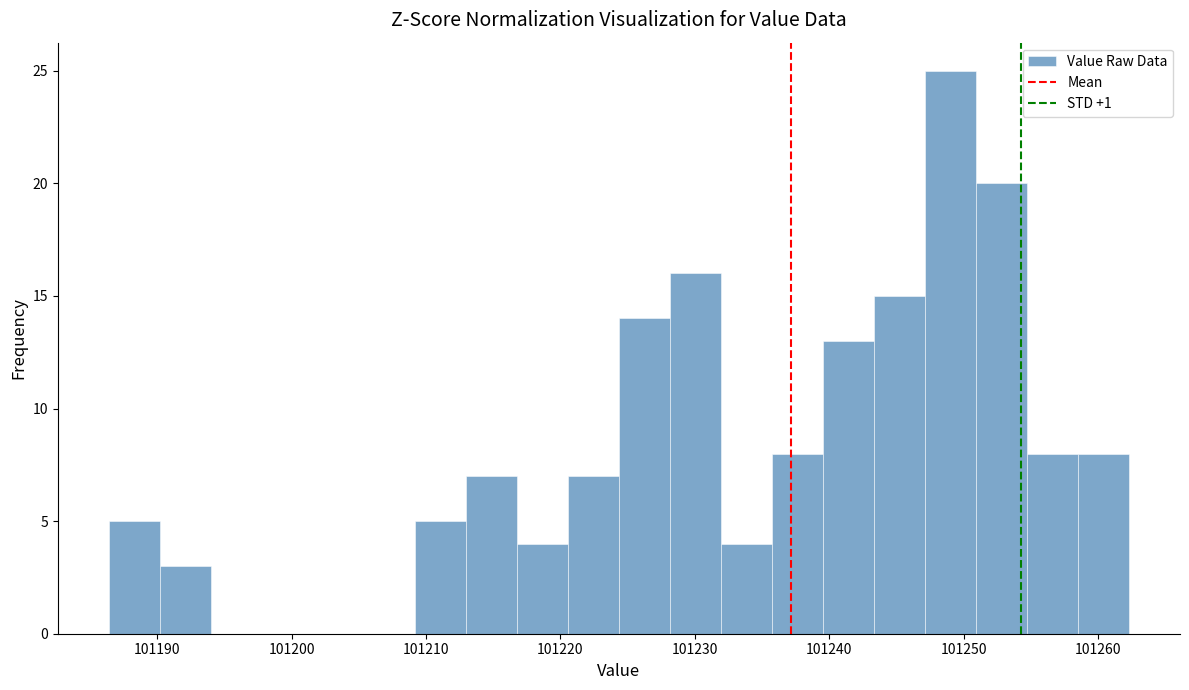

Around what value on the x-axis is the tallest bar? Give the approximate position of its centre, as read against the axis.

101249